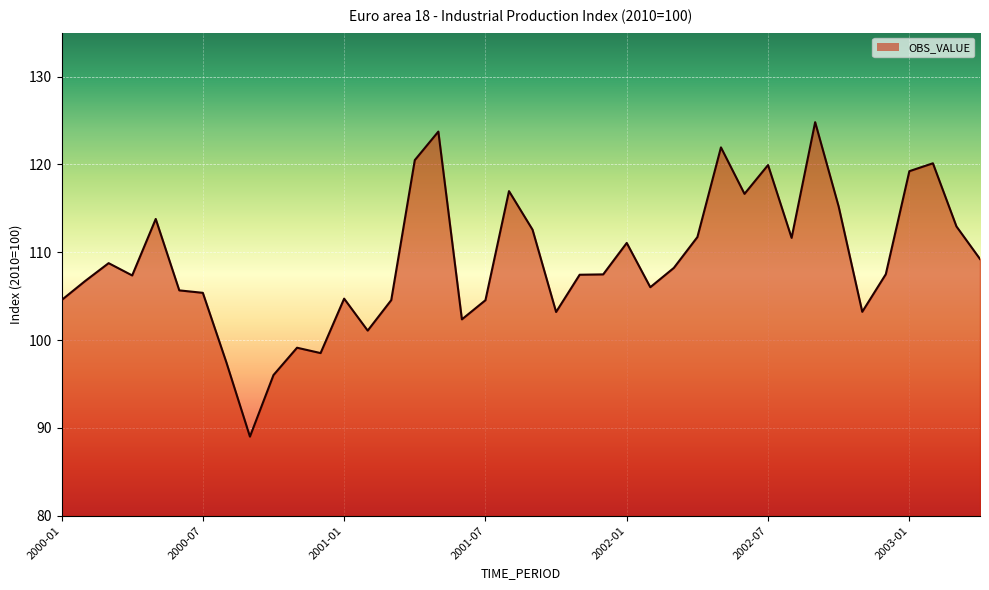

What is the greatest value displayed?

124.8